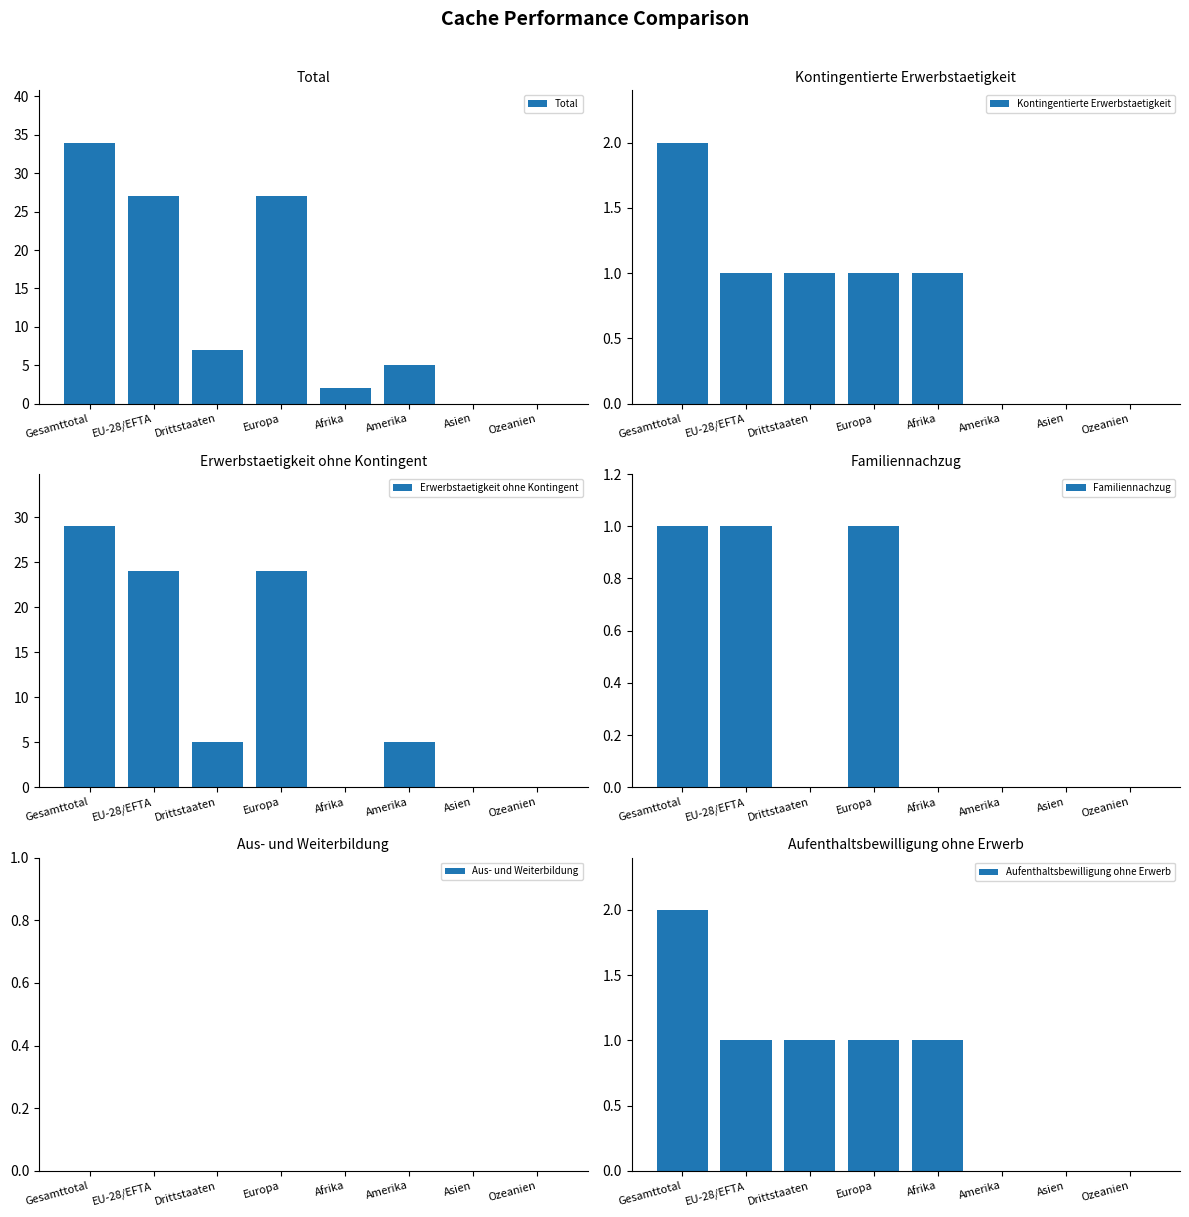

Between Gesamttotal and Afrika, which is larger?

Gesamttotal